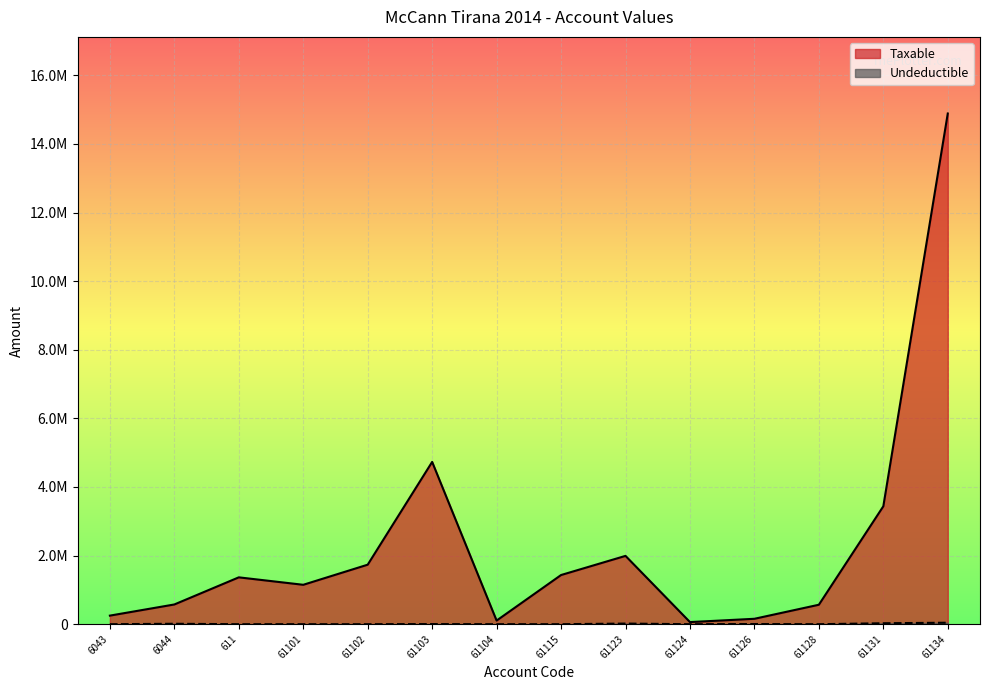

Reading left to right, transcribe all the data shown in this chart.

Taxable: 250227.1	575296.9	1366068.5	1149043.7	1735151.5	4731146.9	105900.0	1433753.2	1991862.2	61813.2	157990.0	567460.5	3437988.5	14887859.8
Undeductible: 0.0	12822.0	0.0	0.0	0.0	3920.0	0.0	250.0	18500.0	0.0	5100.0	0.0	28000.0	43299.0